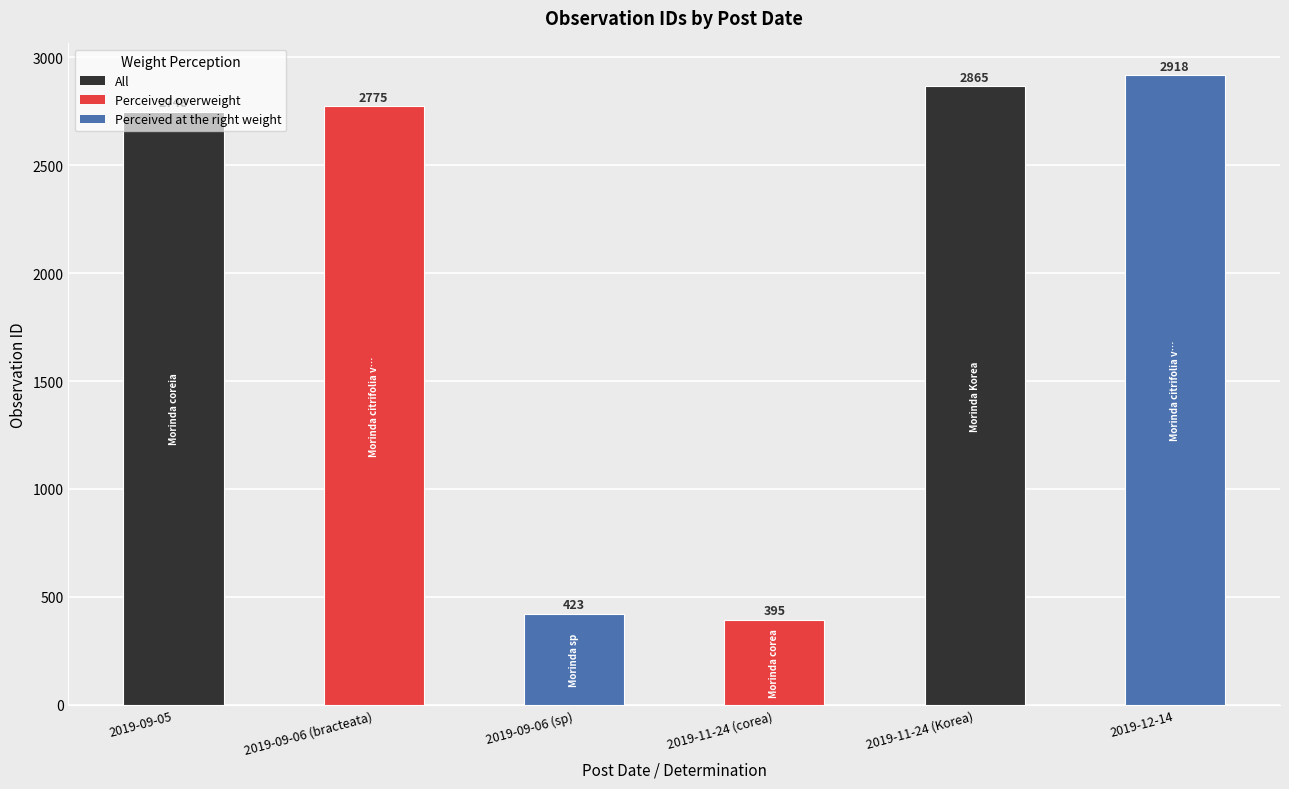

Rank the categories by value from highest to lowest.

2019-12-14, 2019-11-24 (Korea), 2019-09-06 (bracteata), 2019-09-05, 2019-09-06 (sp), 2019-11-24 (corea)